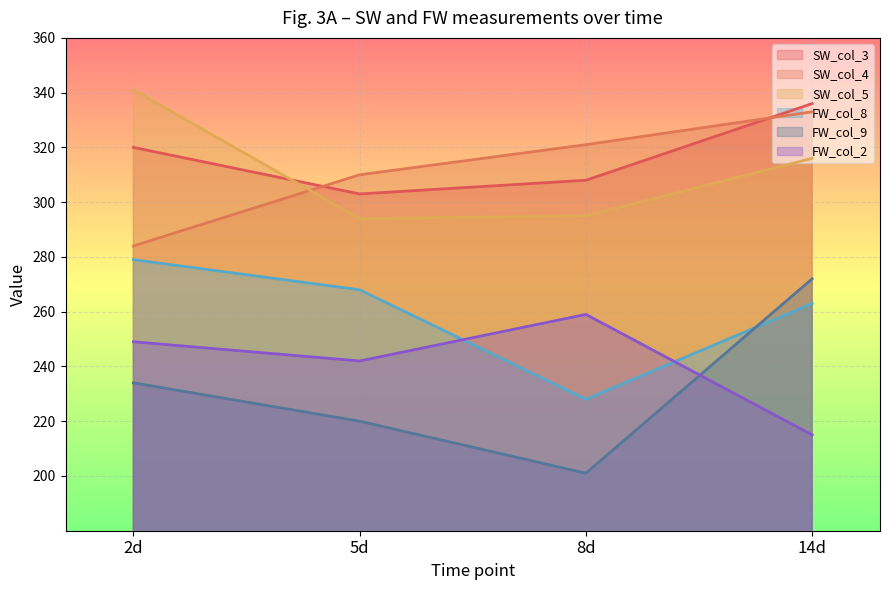

What is the difference between the highest and lowest values at 8d?

120